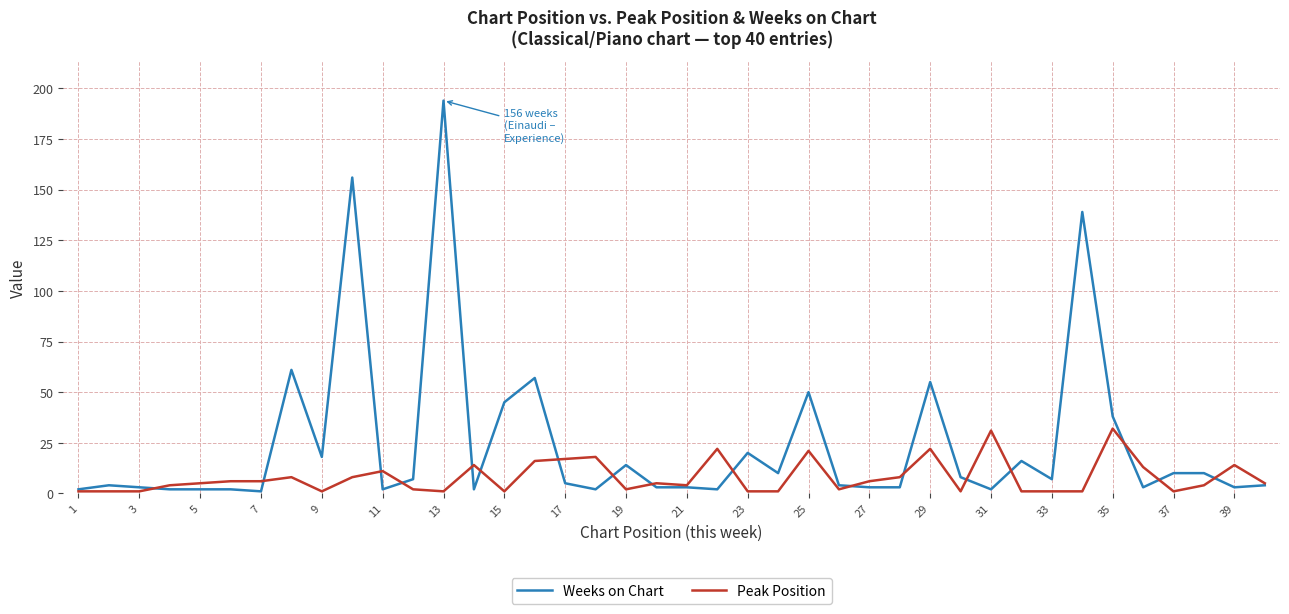

List the series in order of their overall mean, highest first.

Weeks on Chart, Peak Position